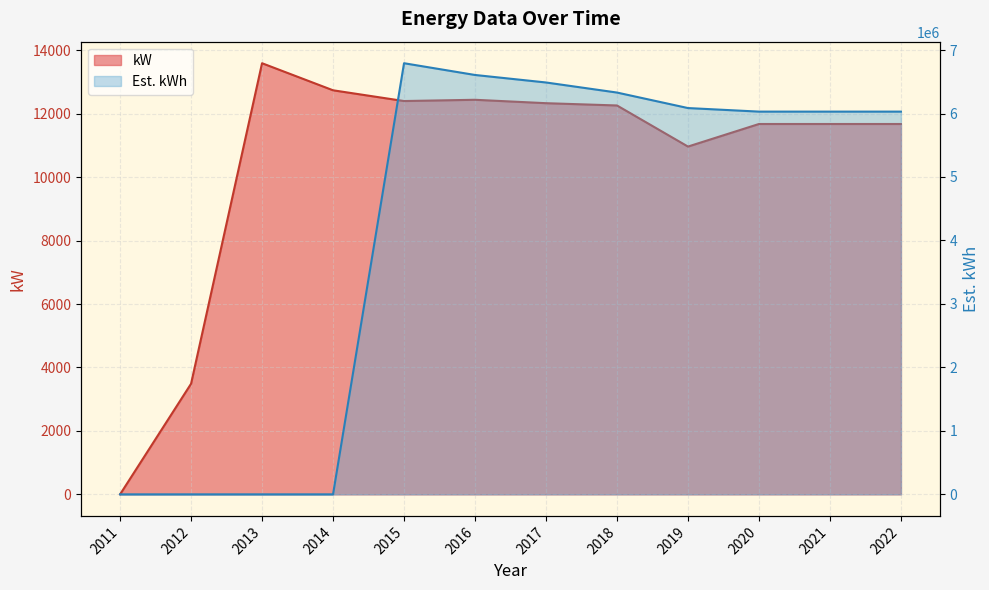

What are all the series names shown in the legend?

kW, Est. kWh